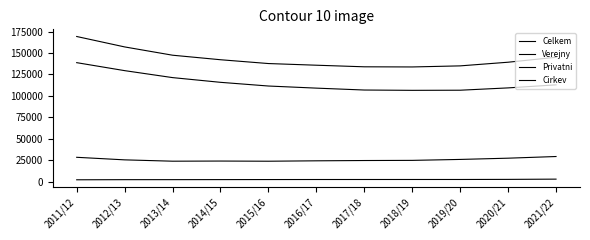

Reading left to right, list all the values displayed in this chart.

Celkem: 169331	157174	147503	142218	137770	135823	133969	133797	135053	139319	145108
Verejny: 138810	129499	121364	115861	111549	109088	106876	106513	106654	109360	112912
Privatni: 28384	25394	23838	24003	23810	24273	24618	24794	25900	27347	29294
Cirkev: 2137	2281	2301	2354	2411	2462	2475	2490	2499	2612	2902